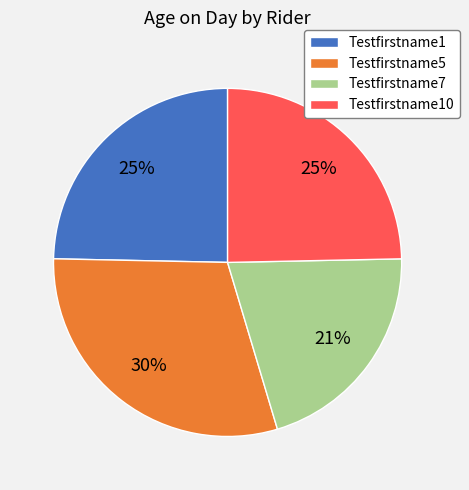

Approximately how many times larger is the value at Testfirstname1 compared to Testfirstname10?

1.0